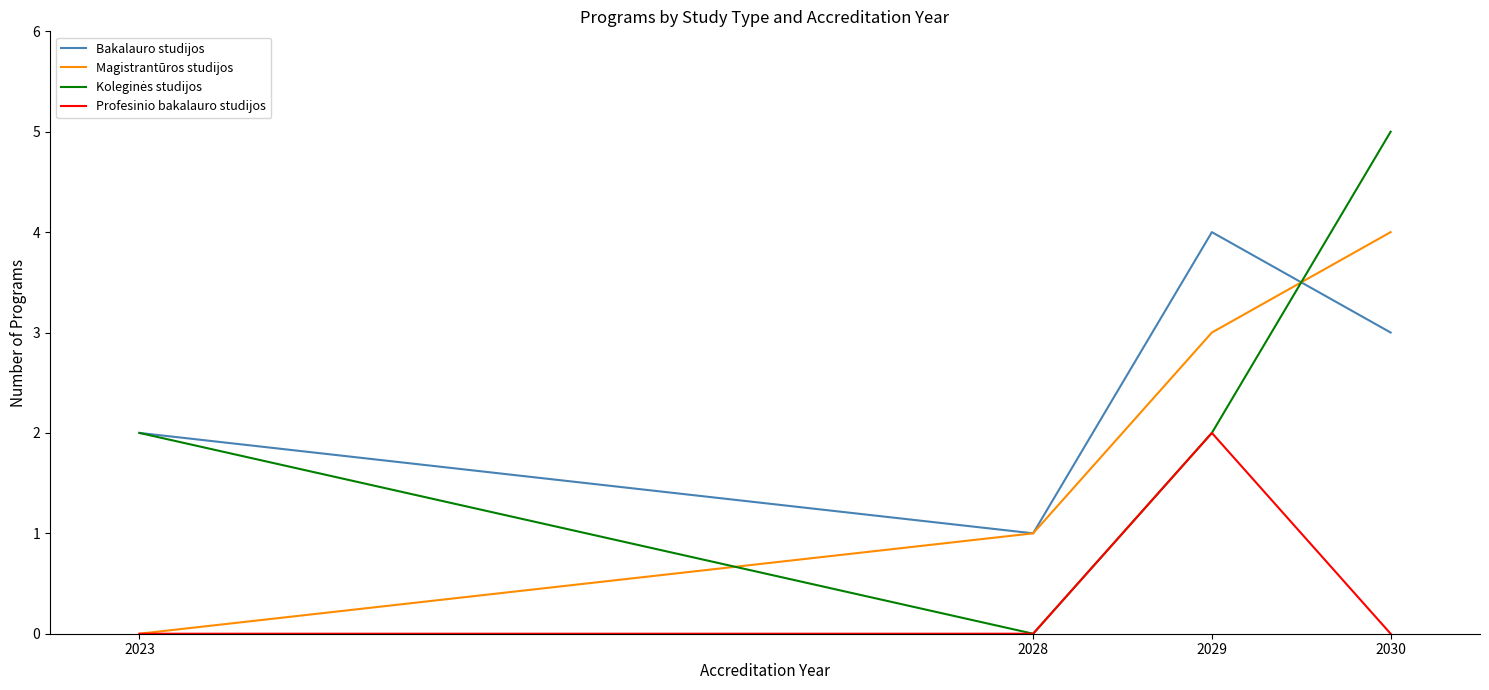

How many lines are shown in the chart?

4